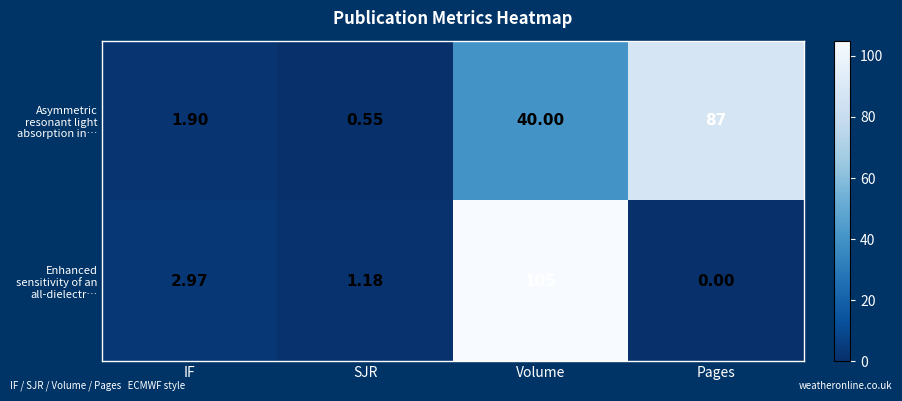

Where is Enhanced sensitivity of an all-dielectr… nearest to the value 52?

IF